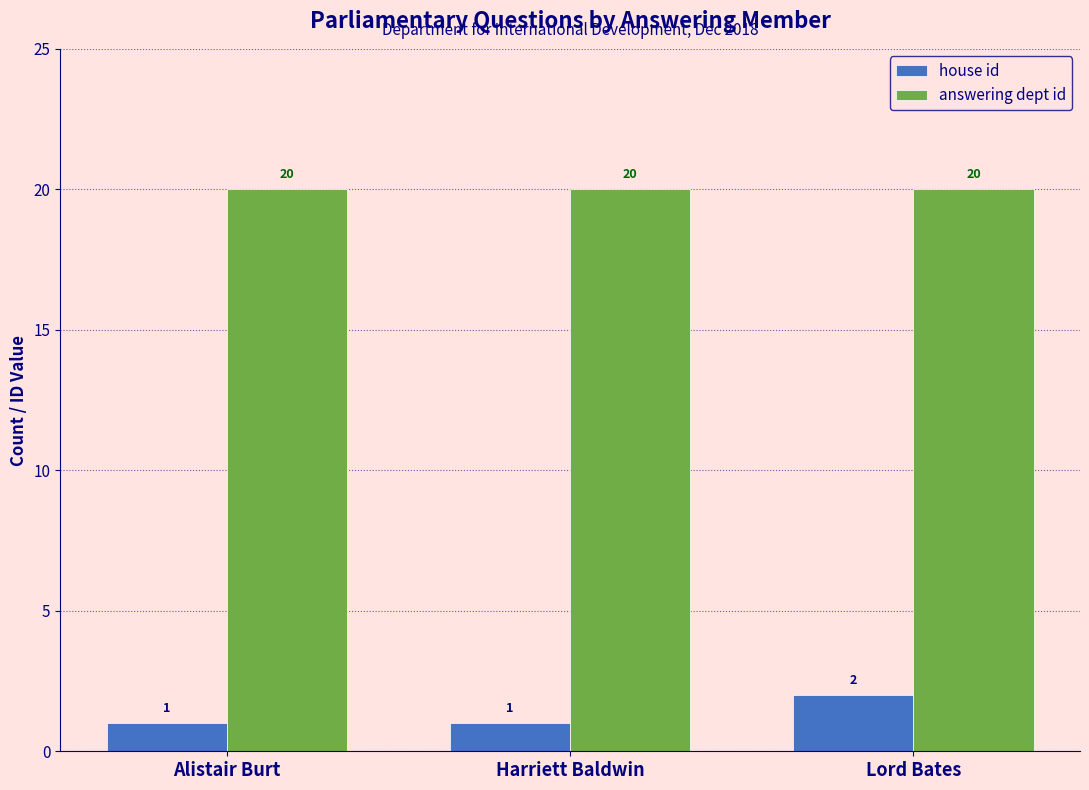

At Harriett Baldwin, list the series in order from largest to smallest.

answering dept id, house id